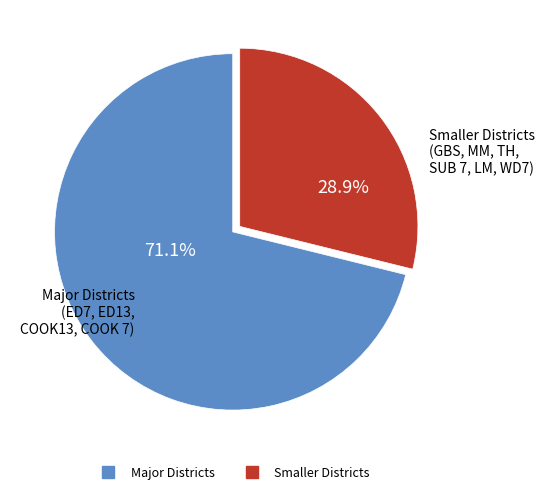

Is there a majority slice in this chart?

Yes